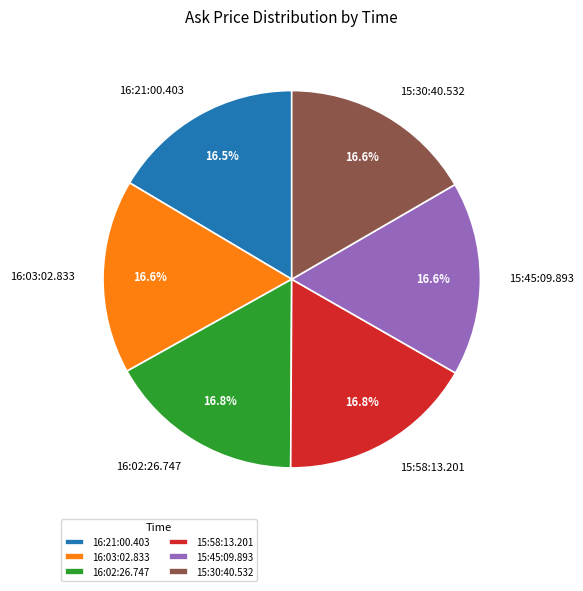

Does 16:21:00.403 represent more than half of the total?

No